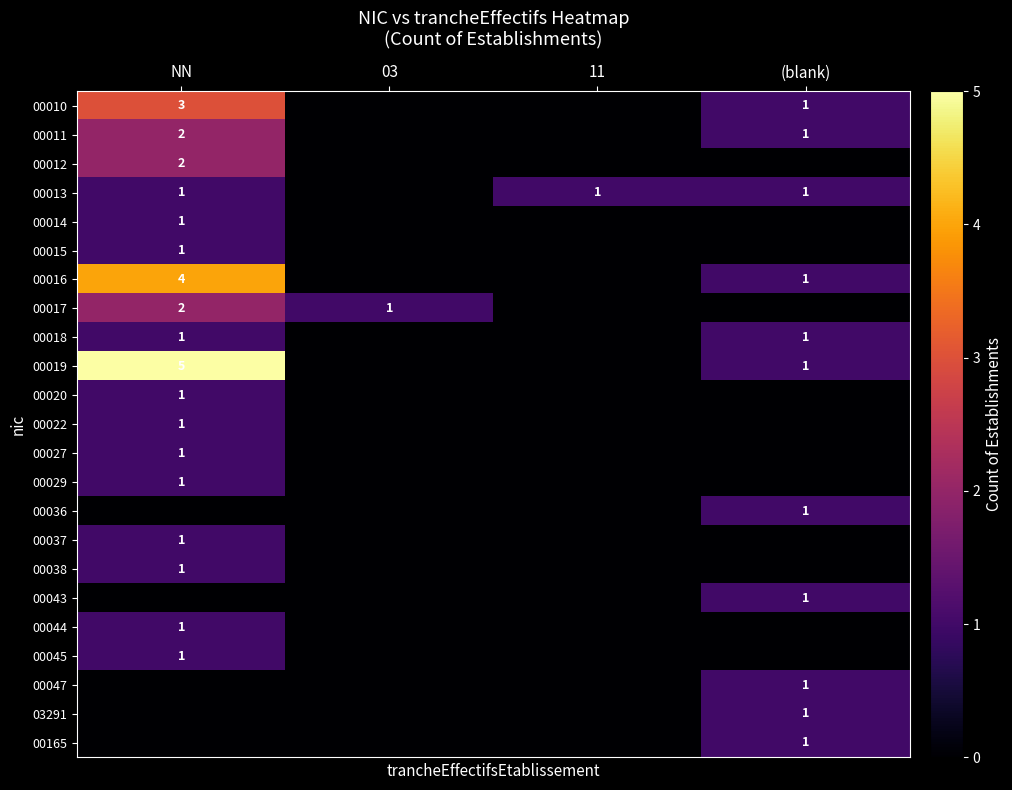

The value of 00022 at NN is 1. True or false?

True